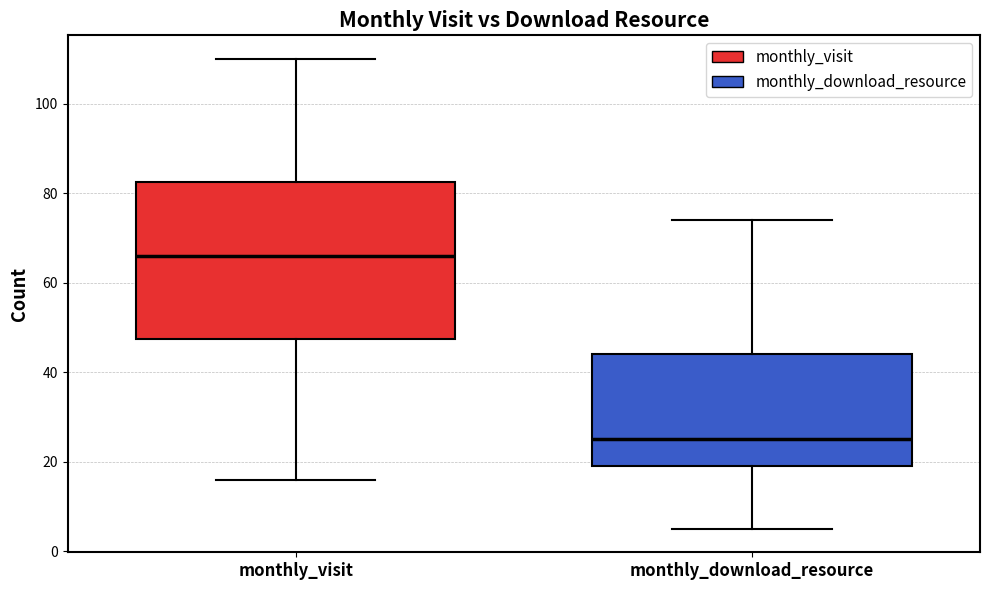

Reading left to right, transcribe this box plot: for each box, give where its median line is, the range the box spans, and where its two whiskers end, as read against the y-axis. The values are not printed on the chart, so give them approximately, as read against the axis.

monthly_visit: median 66, box 48 to 82, whiskers 16 to 110
monthly_download_resource: median 26, box 20 to 44, whiskers 6 to 74